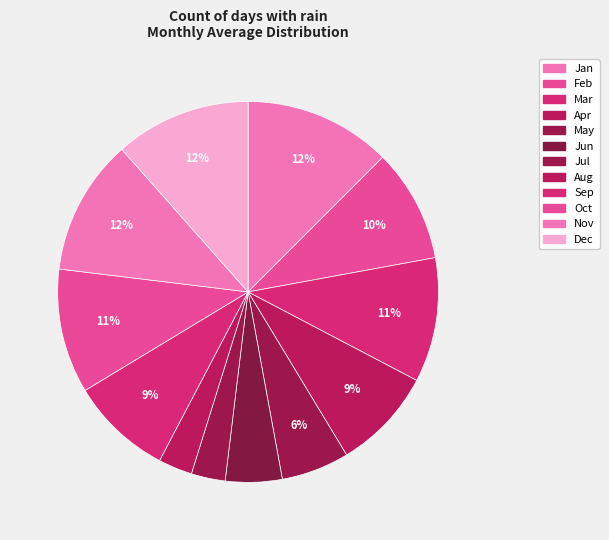

How many segments does this pie chart have?

12